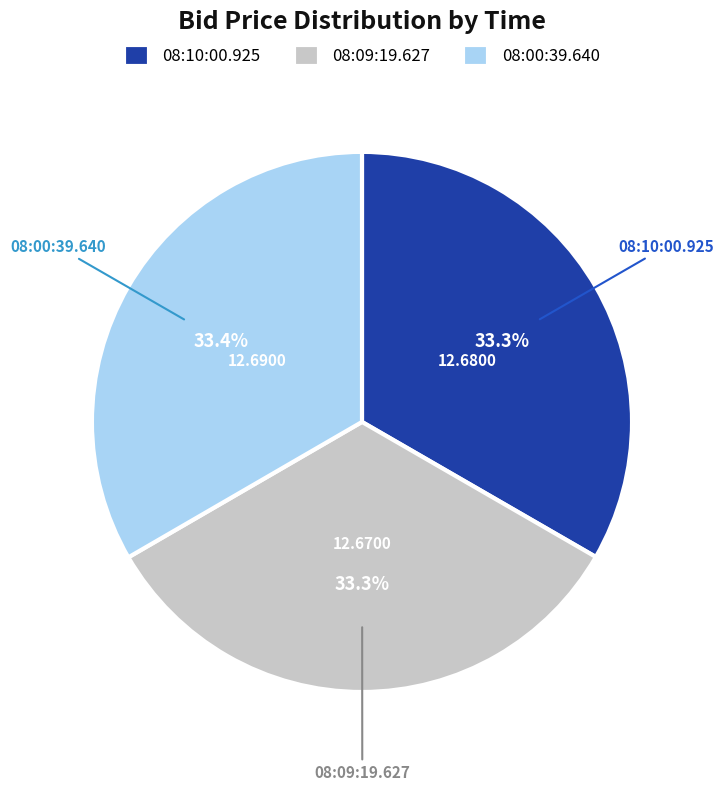

Is there a majority slice in this chart?

No